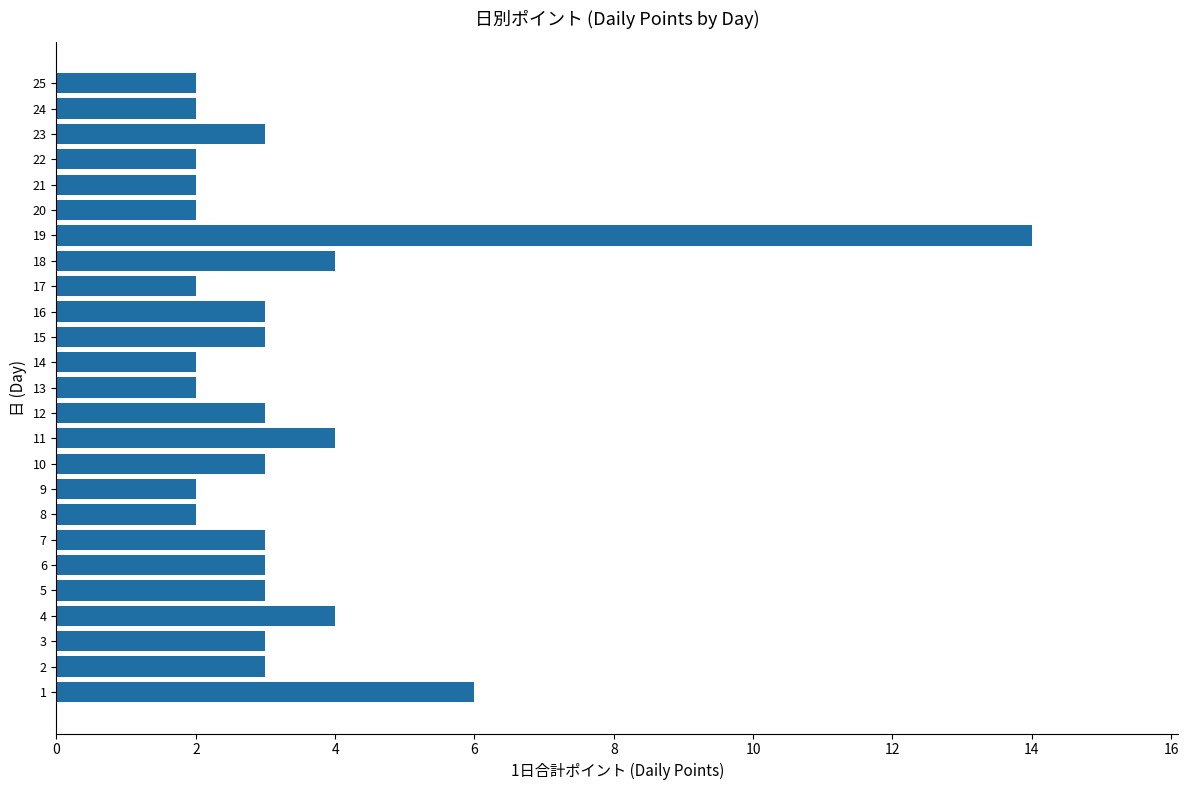

The chart shows a value of 5 at 3. True or false?

False